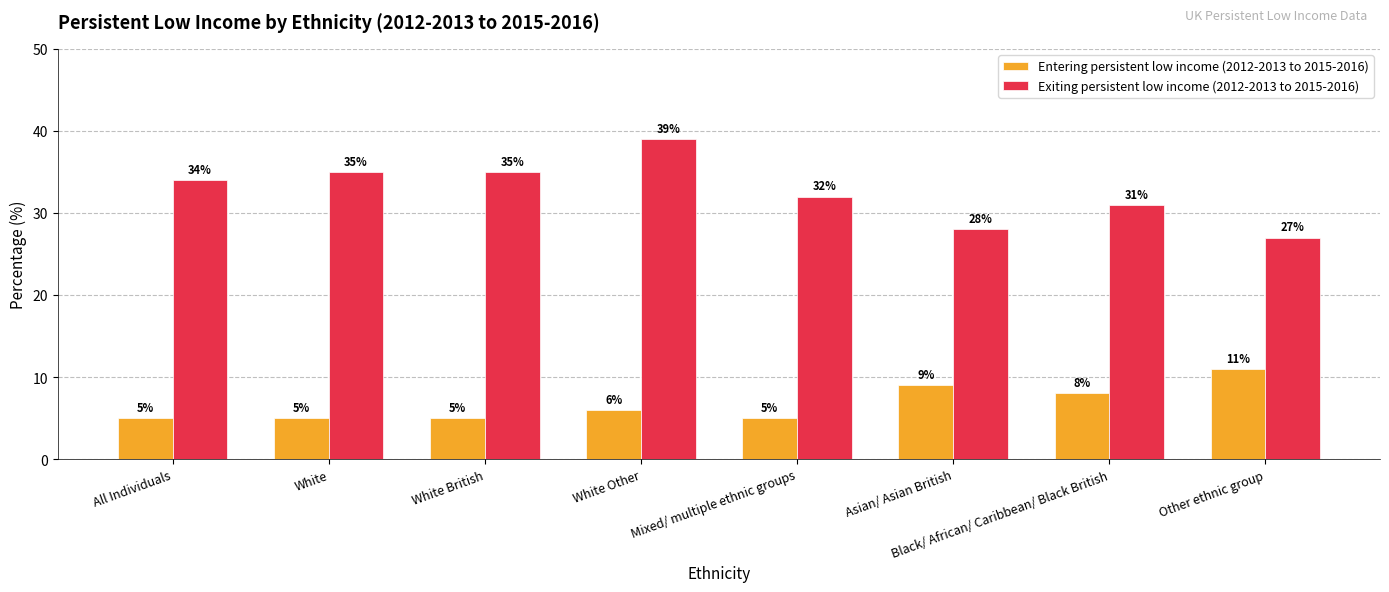

Which category has the highest value in the Entering persistent low income (2012-2013 to 2015-2016) series?

Other ethnic group